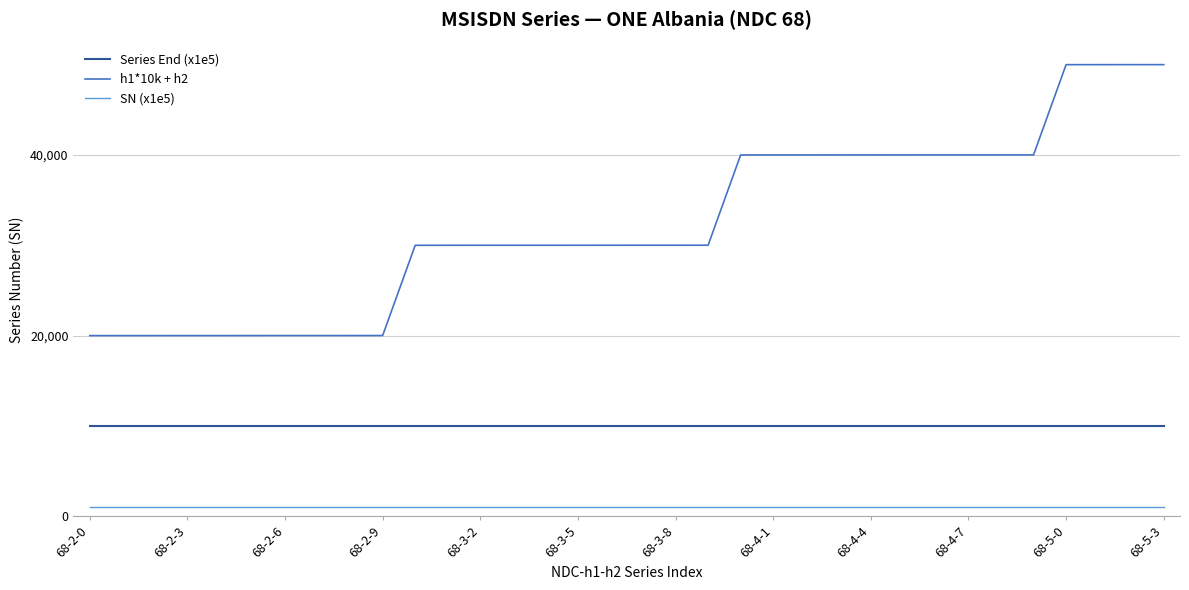

What is the average value of the Series End (x1e5) series?

9999.9